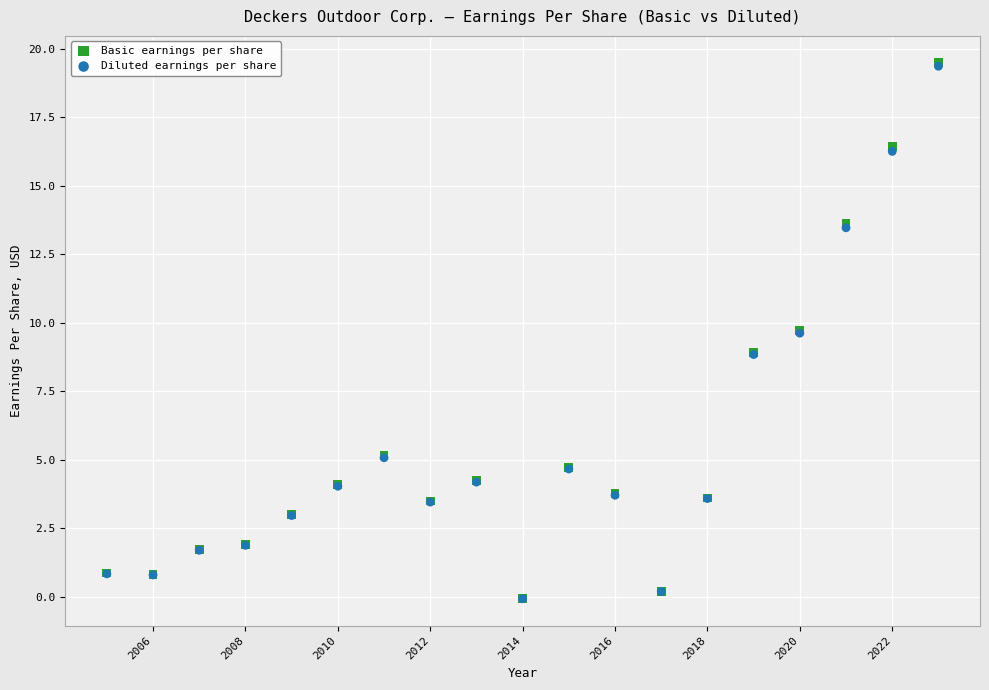

What are all the series names shown in the legend?

Basic earnings per share, Diluted earnings per share